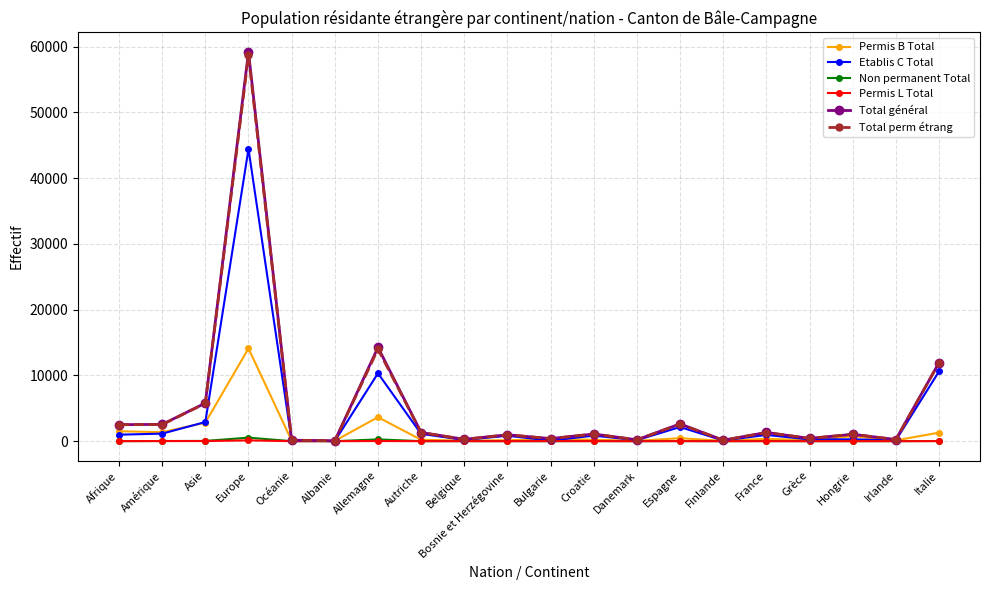

What is the highest value of the Total général series?

59220